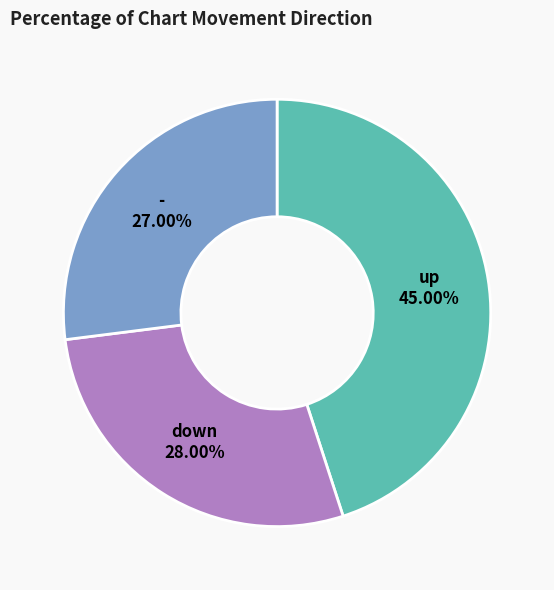

Does any single category account for the majority?

No